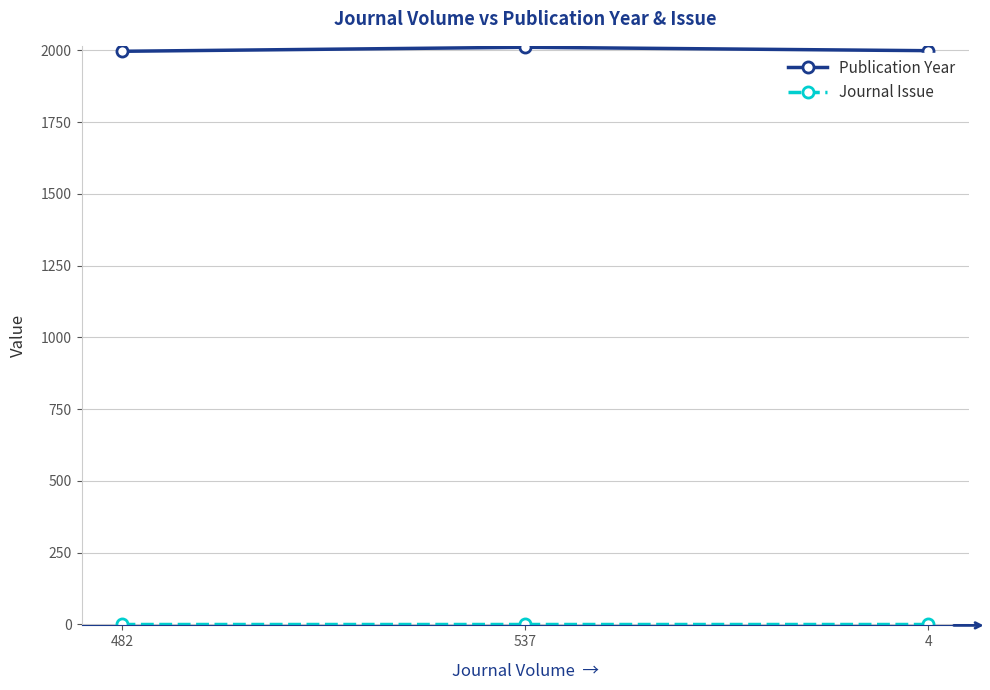

The value of Publication Year at 4 is 1999. True or false?

True